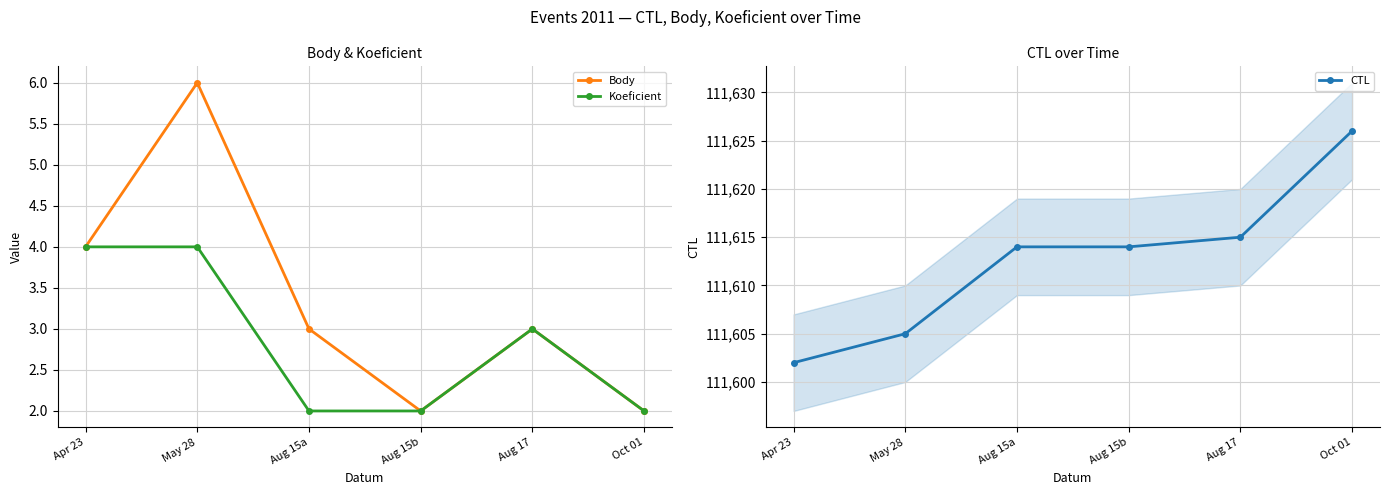

What is the total value across all series at May 28?

111615